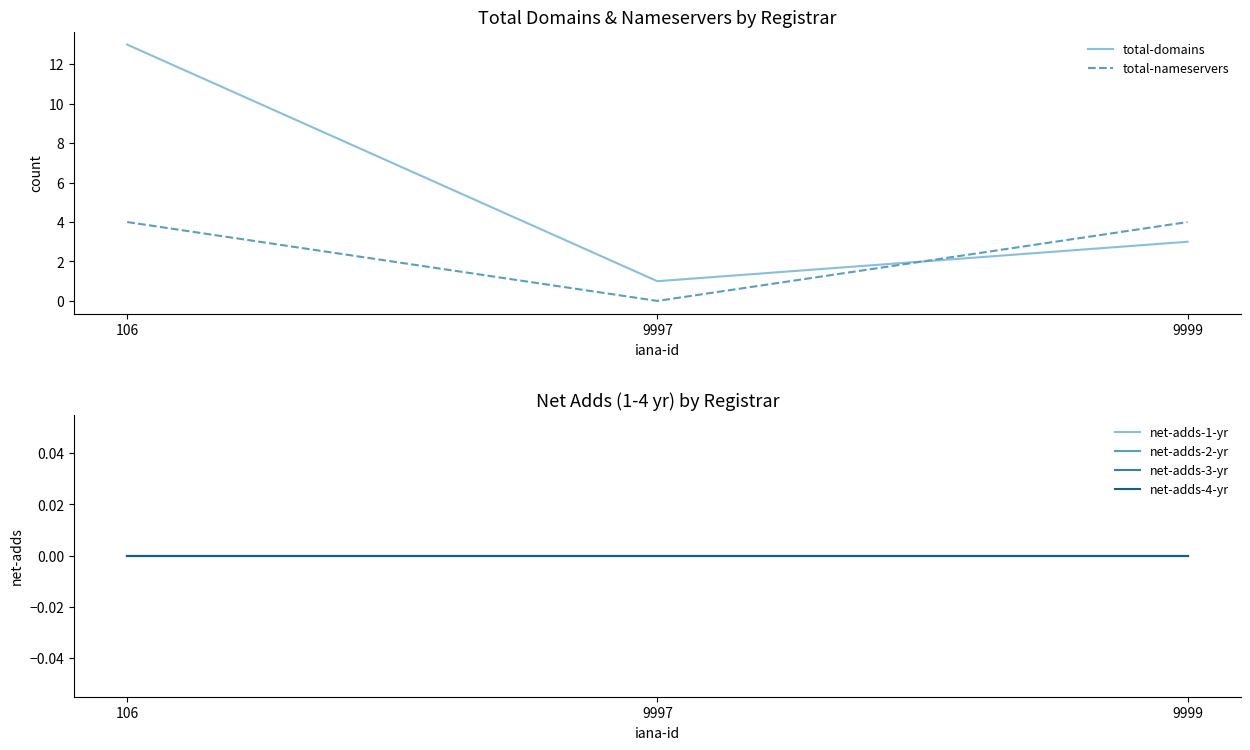

Which label corresponds to the smallest value in the chart?

9997